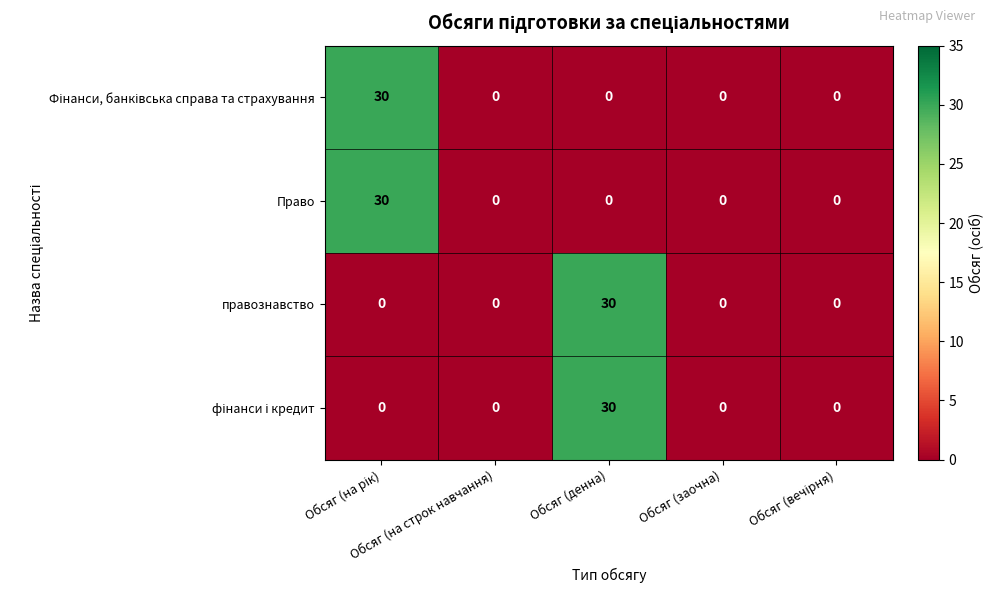

At how many categories does at least one series exceed 22?

2